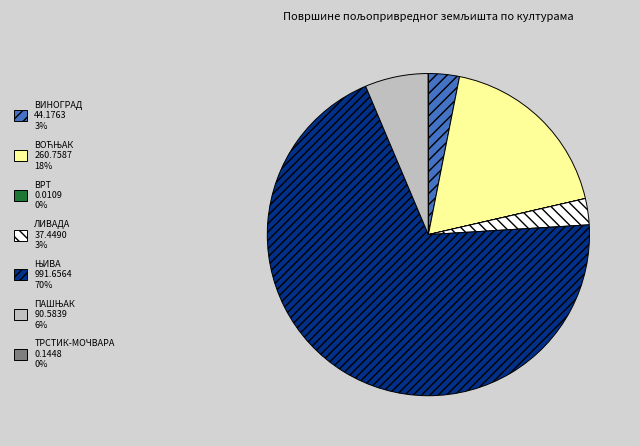

Is there a majority slice in this chart?

Yes